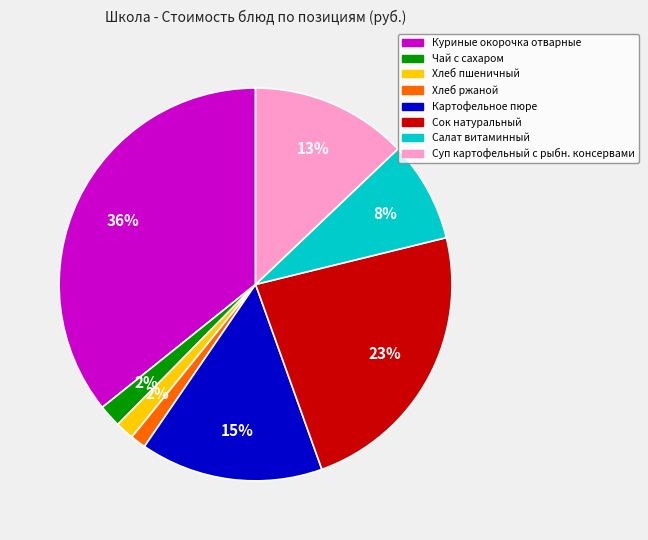

True or false: Картофельное пюре accounts for 15% of the total.

True